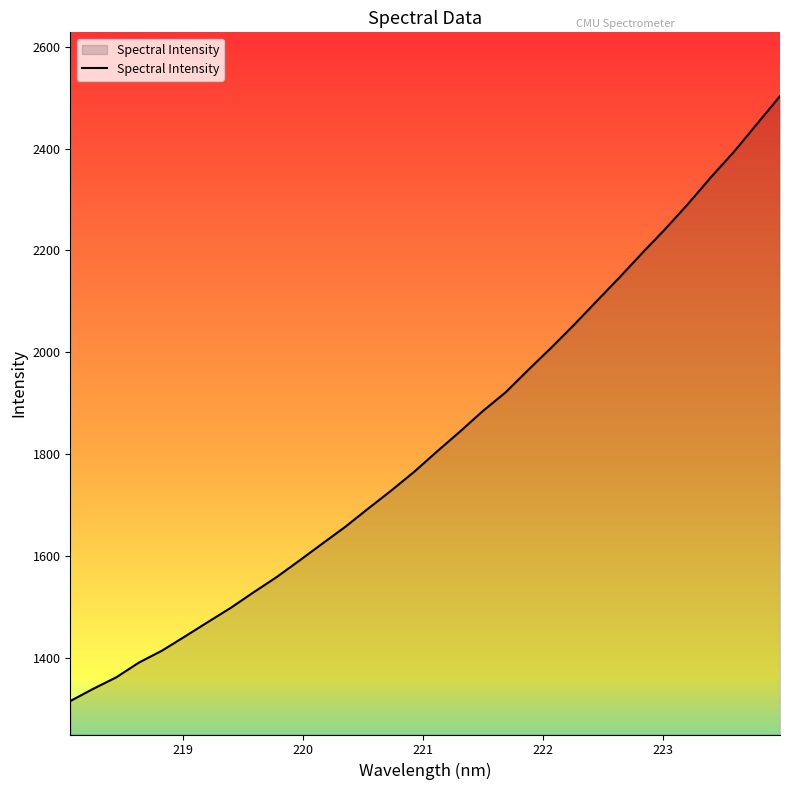

What is the difference between the maximum and minimum values?

1188.1